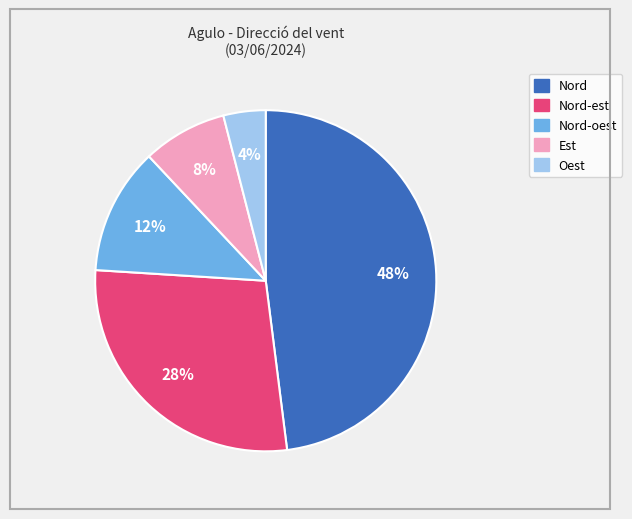

Does any single category account for the majority?

No